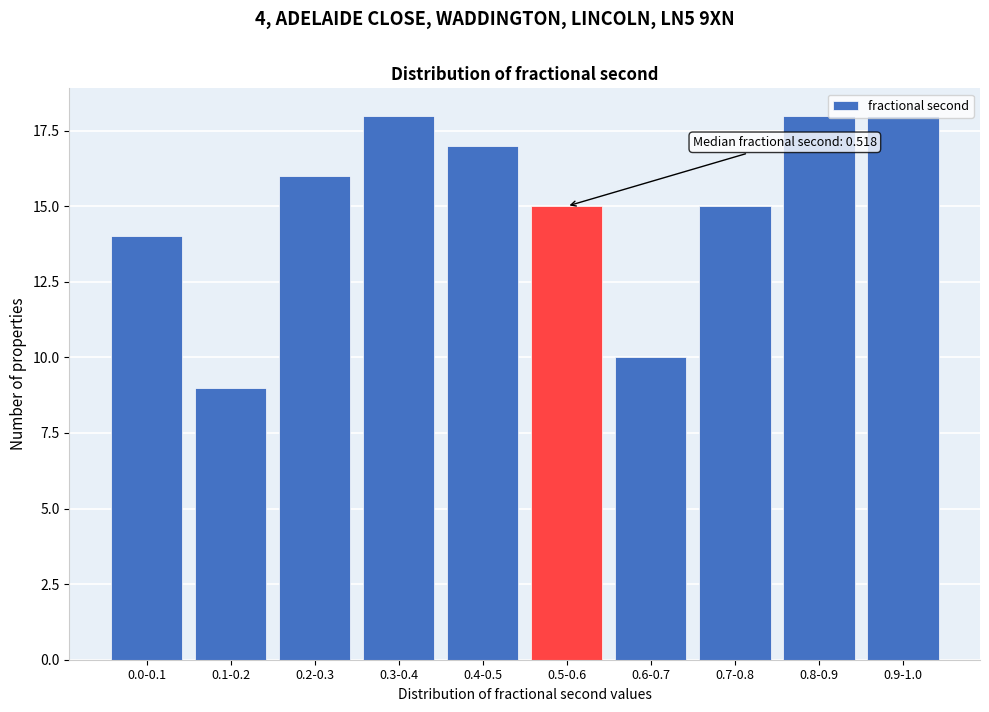

What is the difference between the maximum and second lowest values?

8